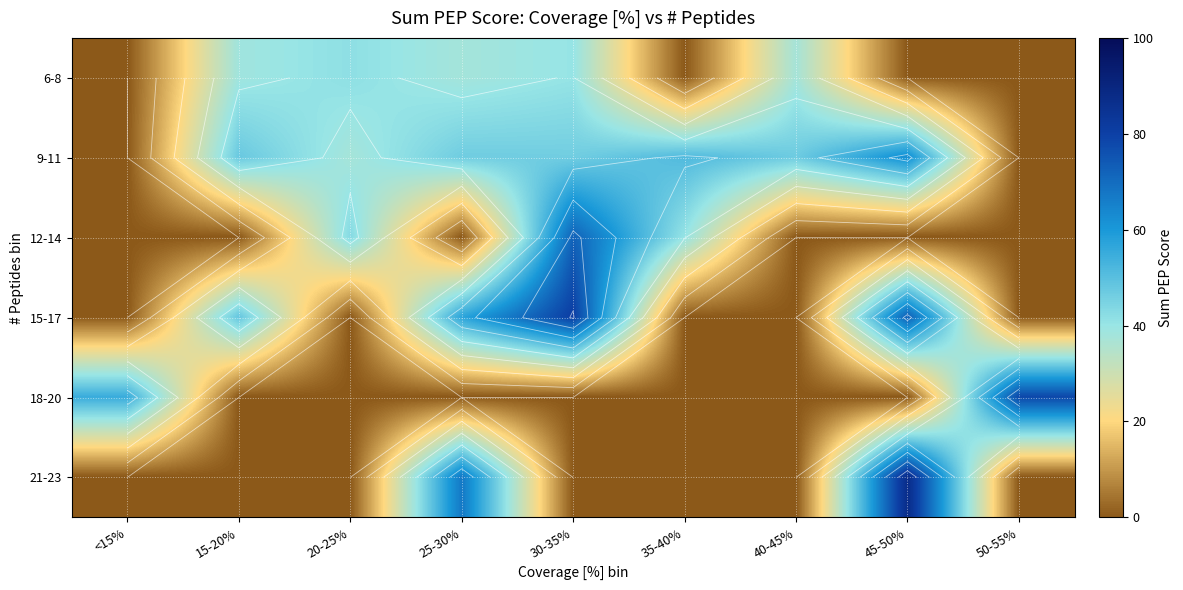

What is the maximum value for 15-17?

80.7